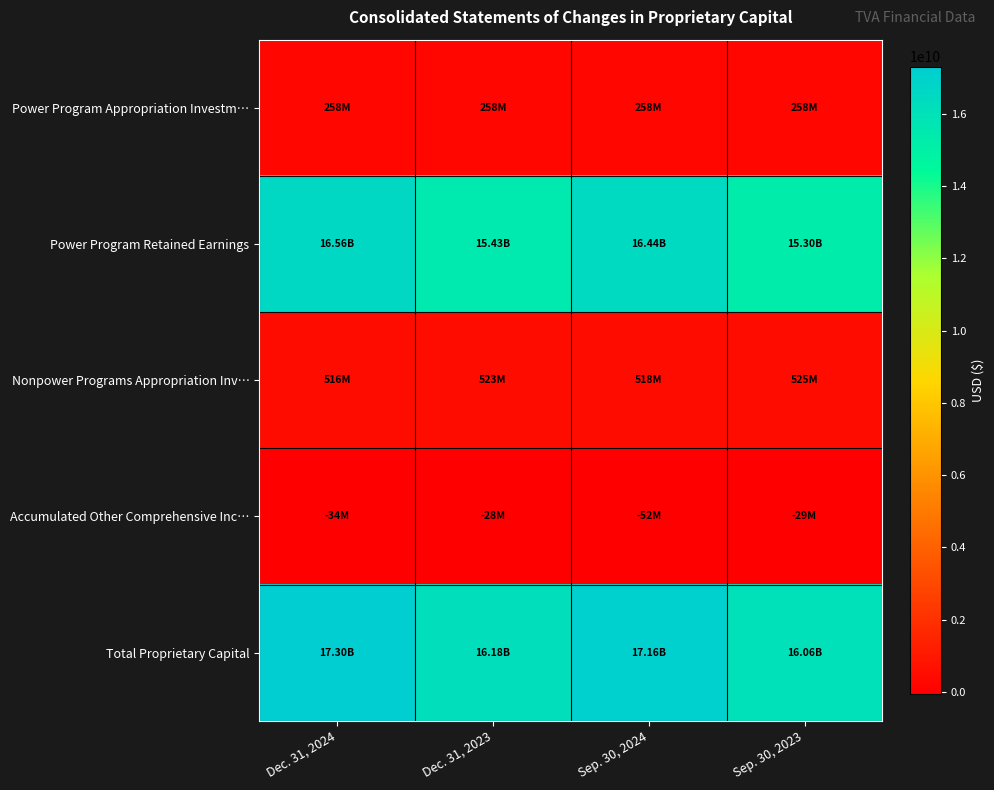

At which category is the sum across all series the highest?

Dec. 31, 2024